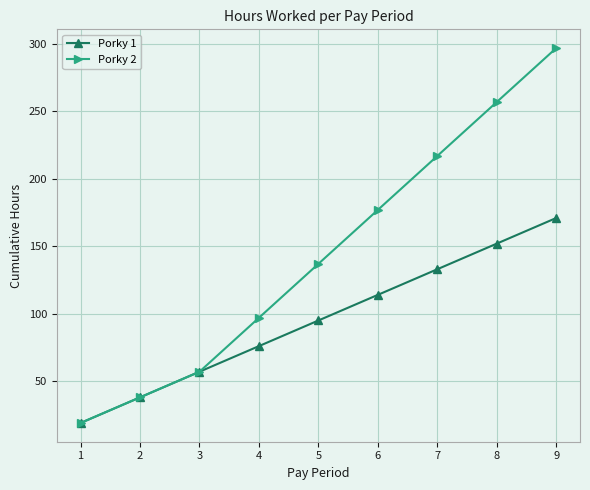

How many Porky 1 values are between 57 and 133?

5